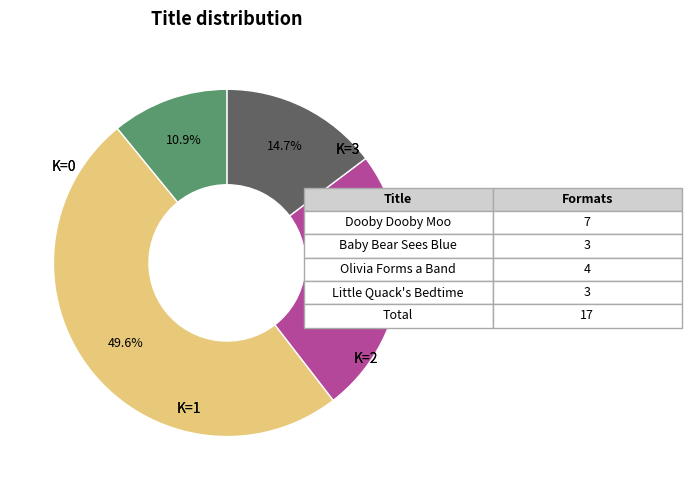

Is there a majority slice in this chart?

No